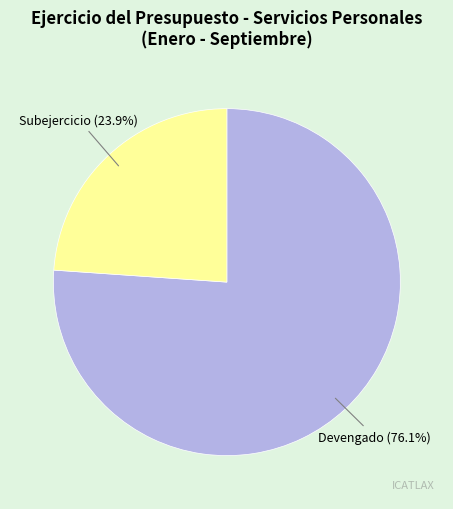

Which slice is the largest?

Devengado